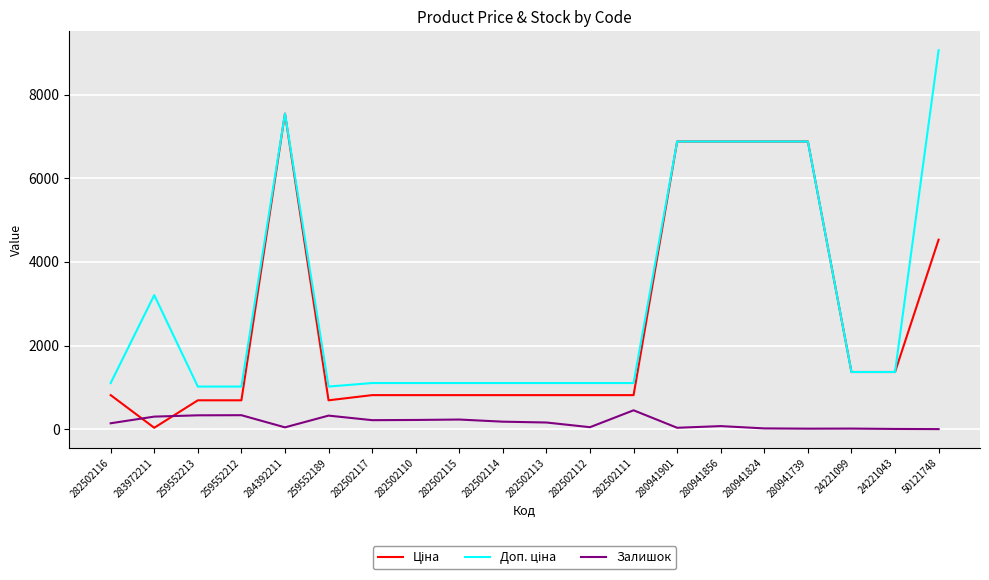

At which category is the sum across all series the highest?

284392211